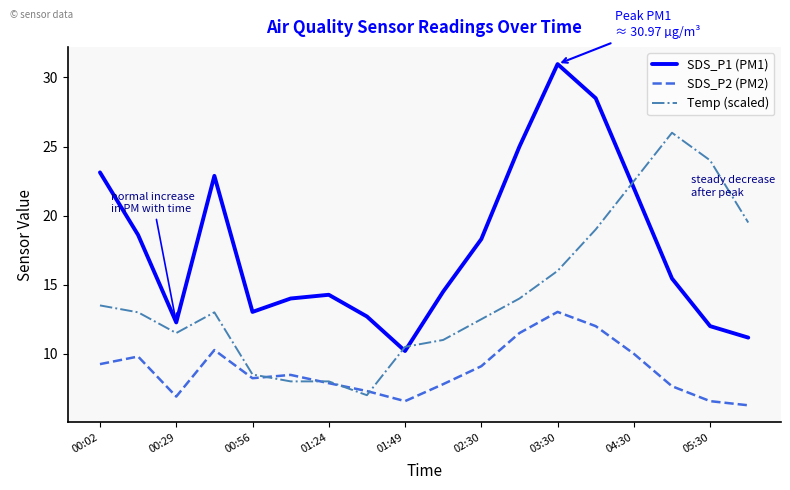

How many lines are shown in the chart?

3